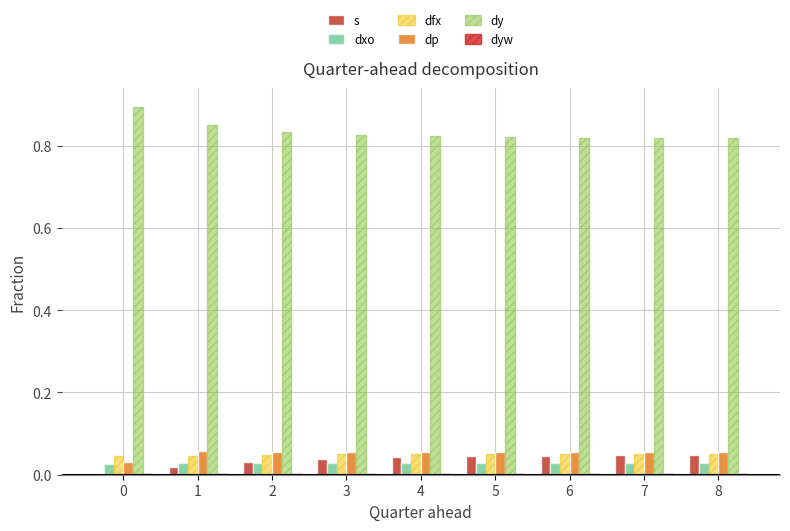

What is the sum of the dp values at 6 and 8?

0.1